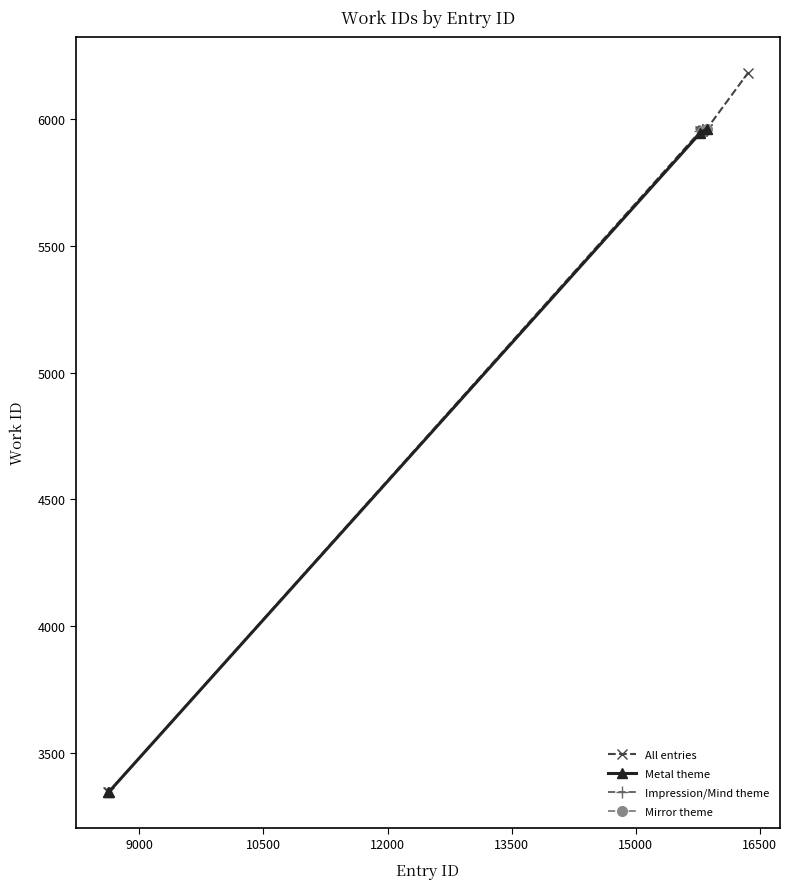

What is the highest value of the All entries series?

6181